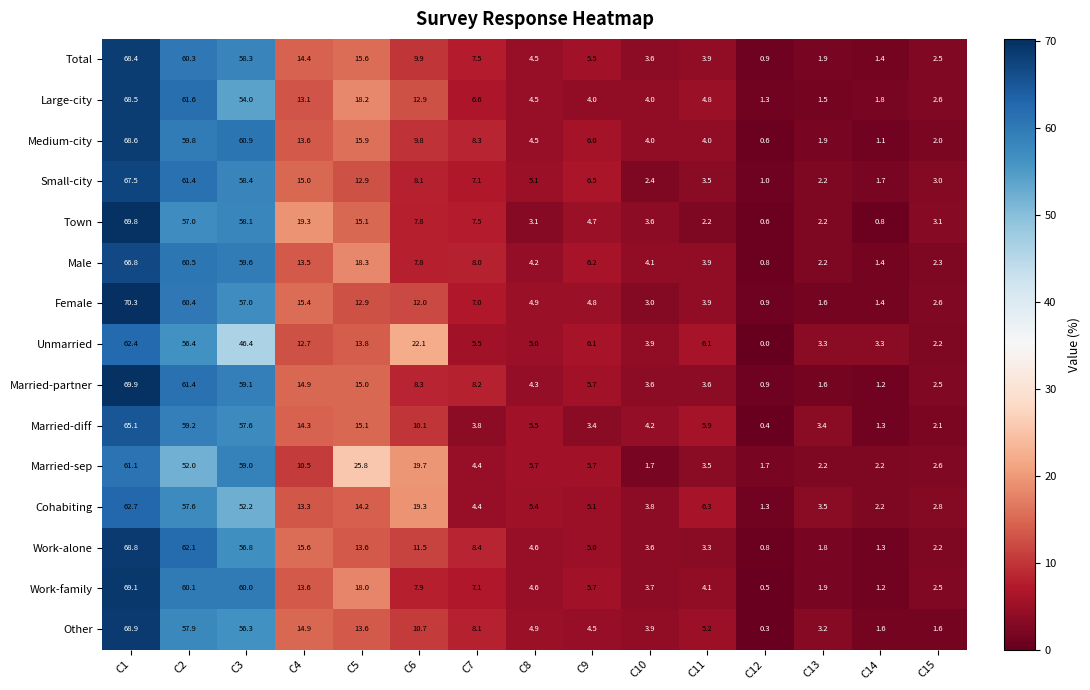

Which series changed the most between C6 and C13?

Unmarried